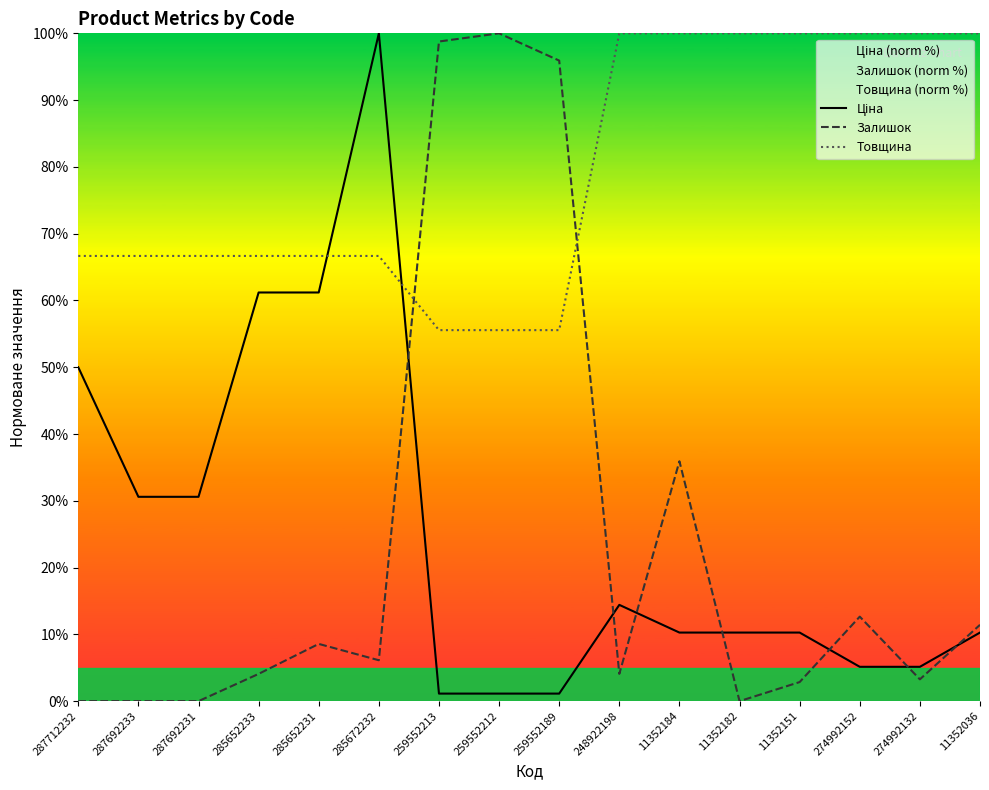

Which series ends up on top after the final intersection of Ціна and Залишок?

Залишок